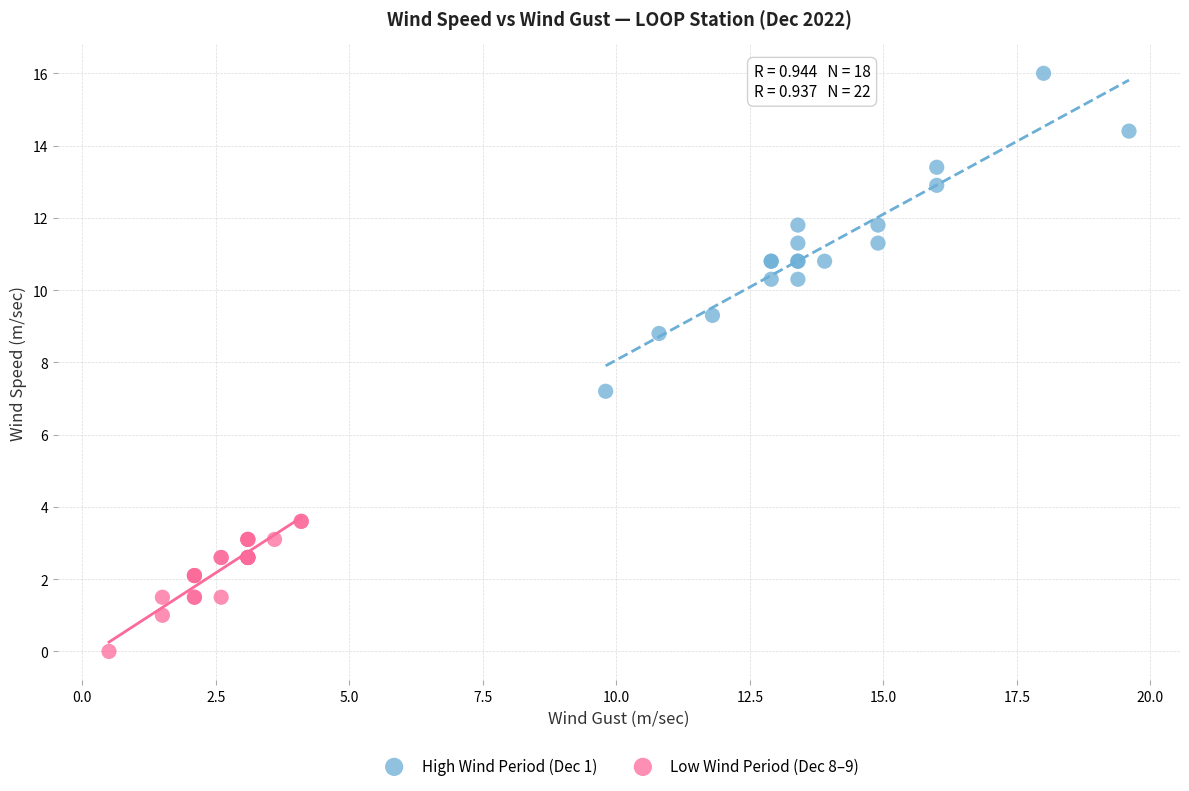

Which series reaches the minimum Y coordinate?

Low Wind Period (Dec 8–9)